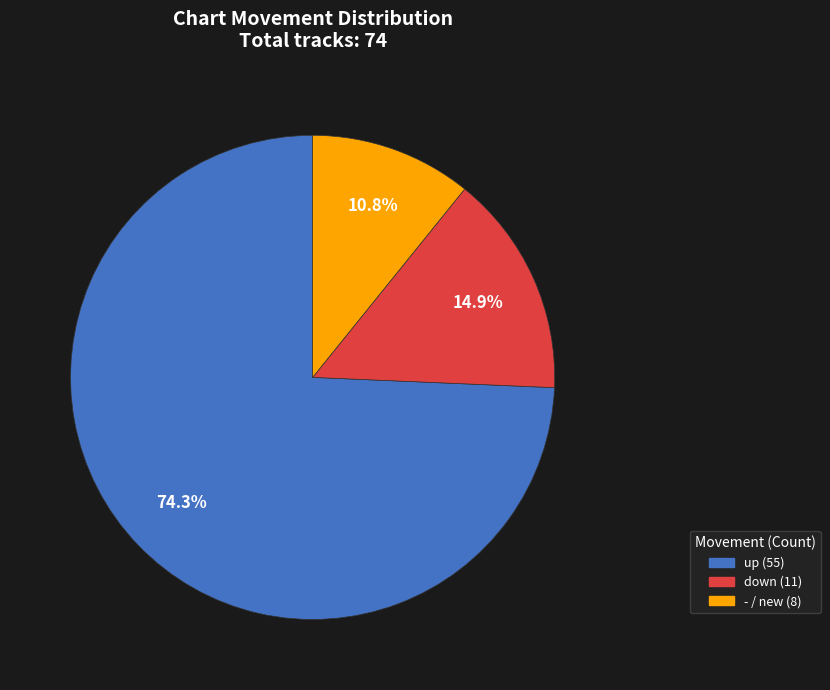

Count the number of slices in the pie.

3